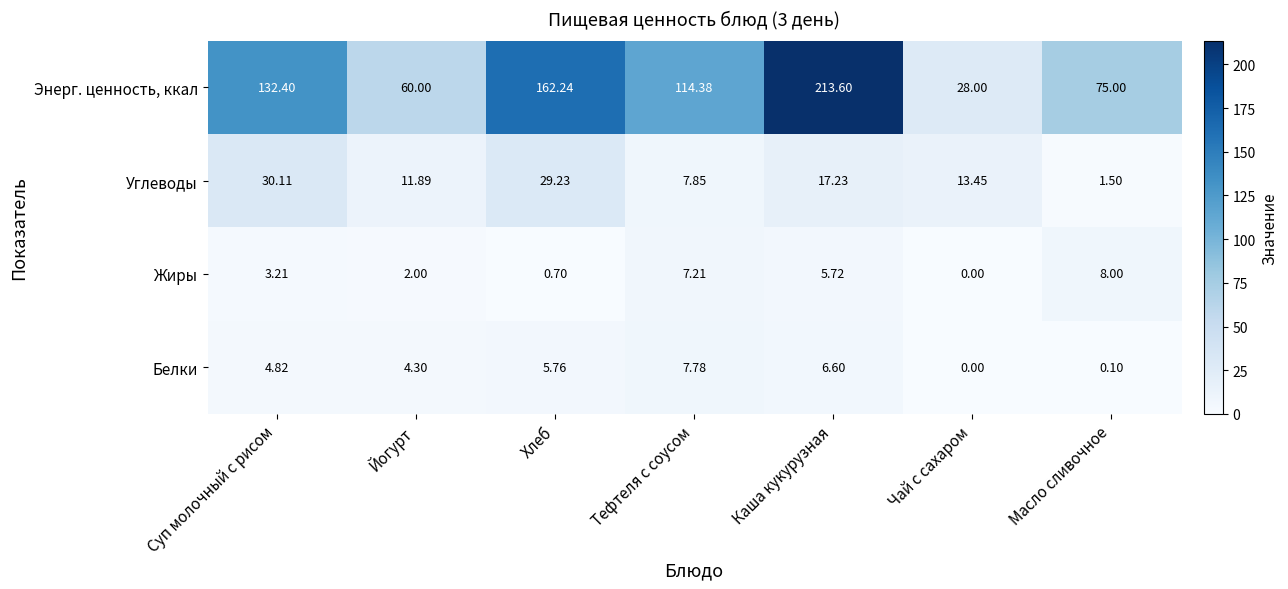

Rank the categories by Углеводы value from highest to lowest.

Суп молочный с рисом, Хлеб, Каша кукурузная, Чай с сахаром, Йогурт, Тефтеля с соусом, Масло сливочное